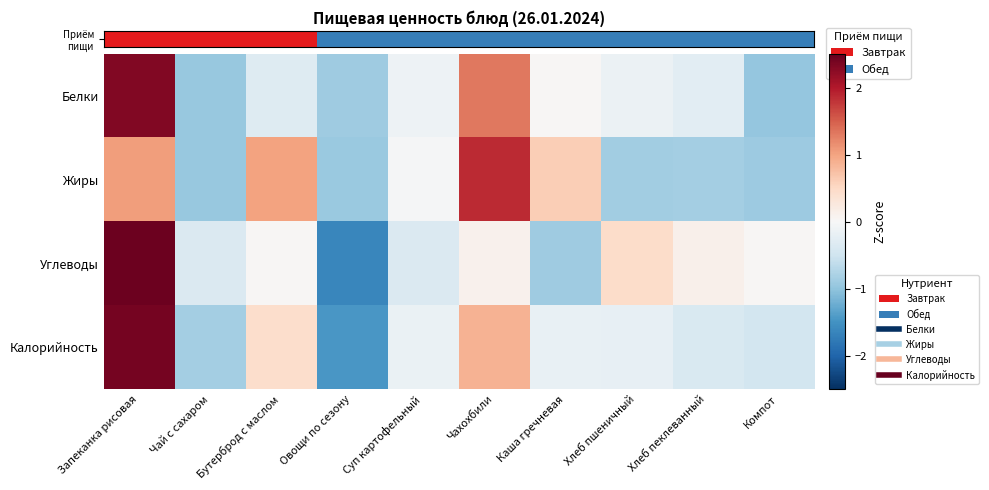

What is the minimum value shown in the chart?

-1.6